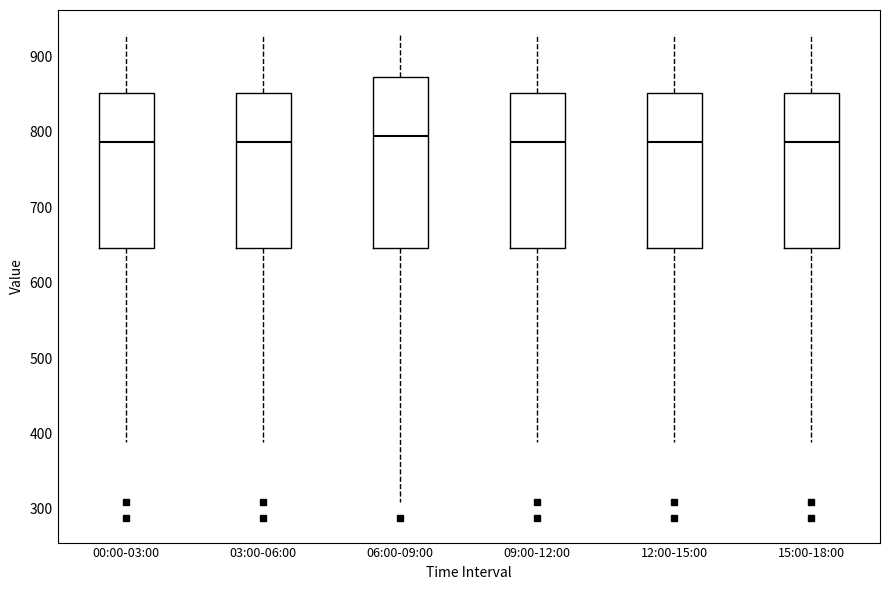

Where is the upper edge of the box for 03:00-06:00 on the y-axis? The values are not printed on the chart, so give them approximately, as read against the axis.

850